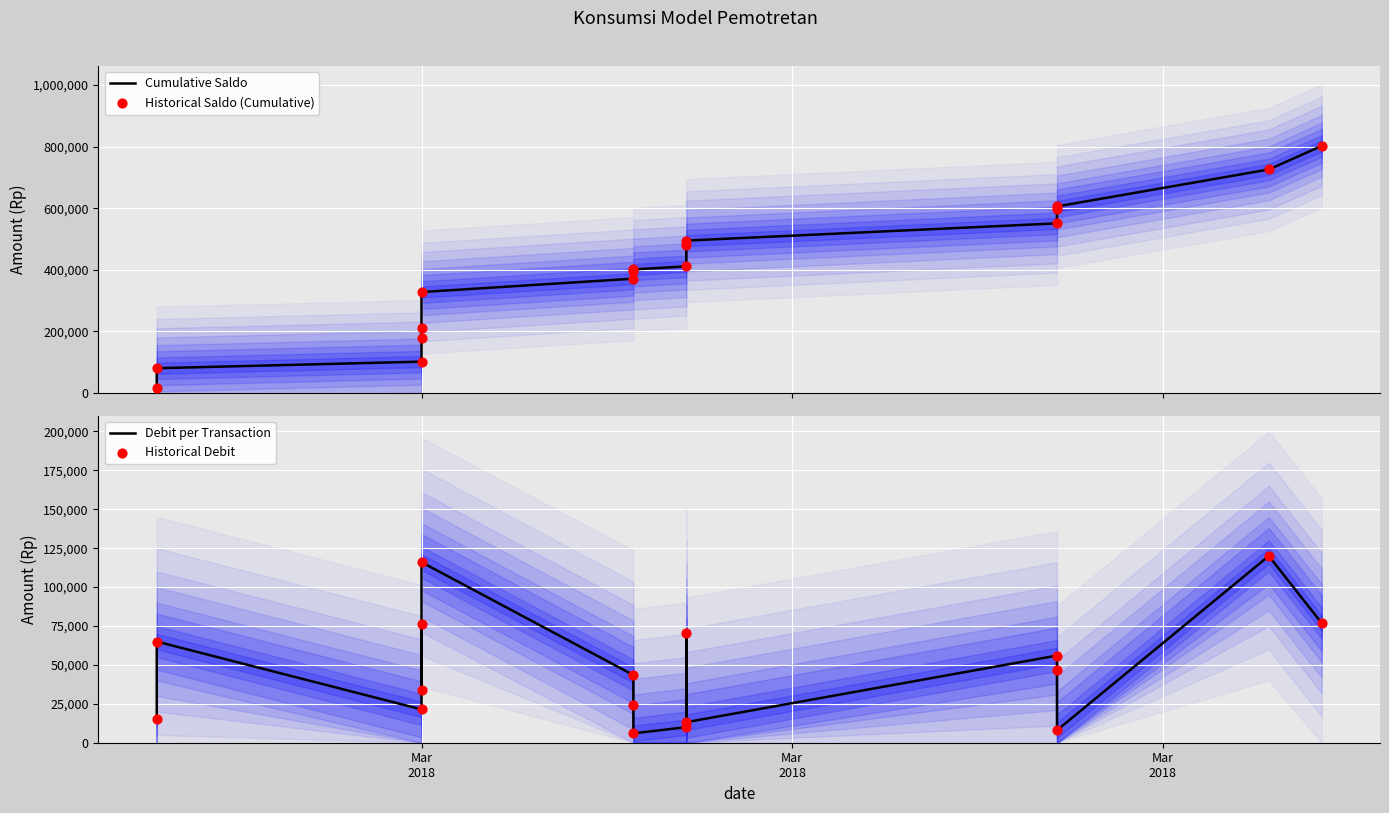

Which series reaches the maximum Y coordinate?

Cumulative Saldo